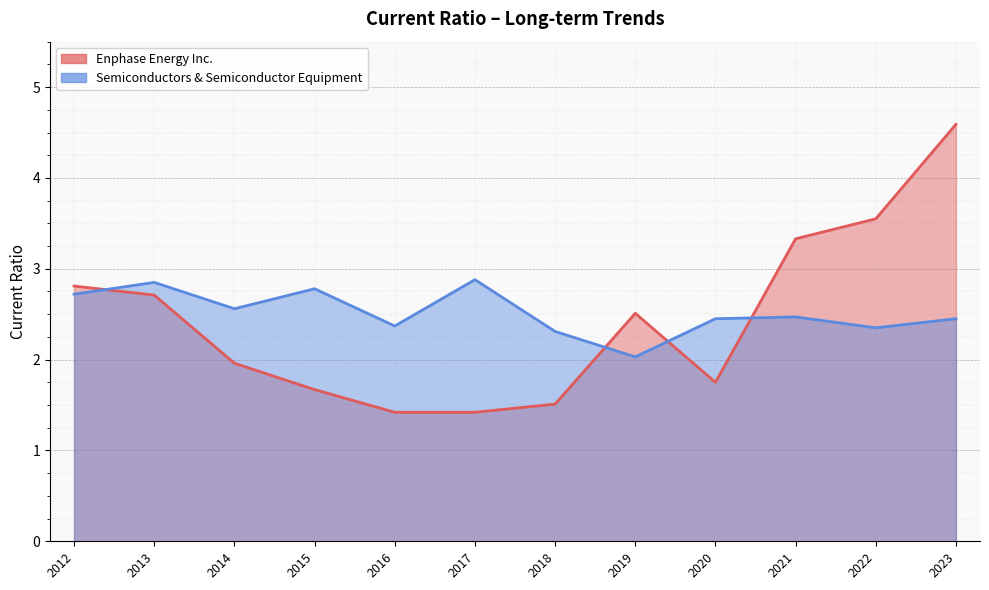

Reading left to right, list all the values displayed in this chart.

Enphase Energy Inc.: 2023-12-31=4.6	2022-12-31=3.5	2021-12-31=3.3	2020-12-31=1.8	2019-12-31=2.5	2018-12-31=1.5	2017-12-31=1.4	2016-12-31=1.4	2015-12-31=1.7	2014-12-31=2.0	2013-12-31=2.7	2012-12-31=2.8
Semiconductors & Semiconductor Equipment: 2023-12-31=2.5	2022-12-31=2.4	2021-12-31=2.5	2020-12-31=2.5	2019-12-31=2.0	2018-12-31=2.3	2017-12-31=2.9	2016-12-31=2.4	2015-12-31=2.8	2014-12-31=2.6	2013-12-31=2.9	2012-12-31=2.7